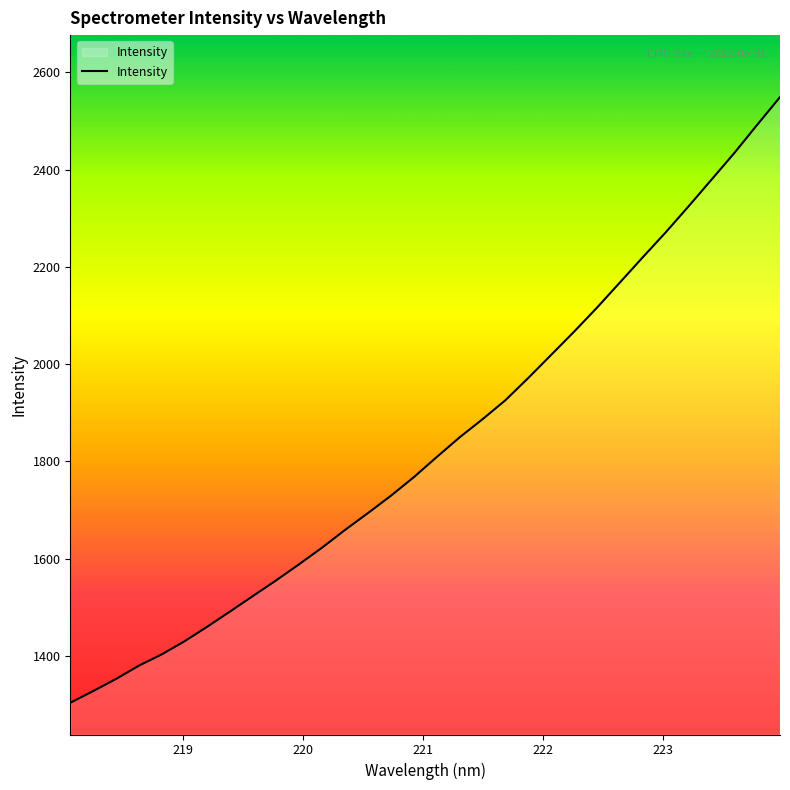

What is the difference between the maximum and minimum values?

1245.1